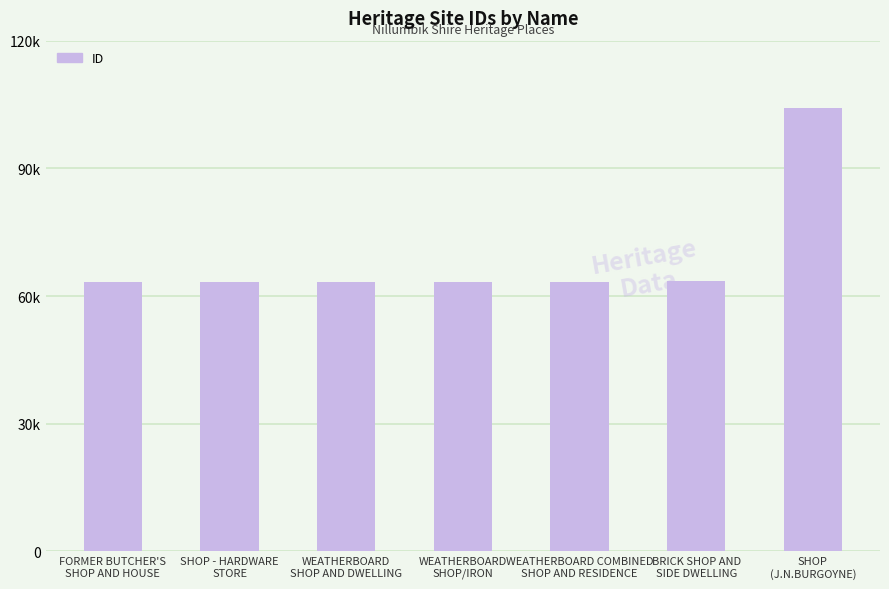

What is the difference between the second highest and second lowest values?

372